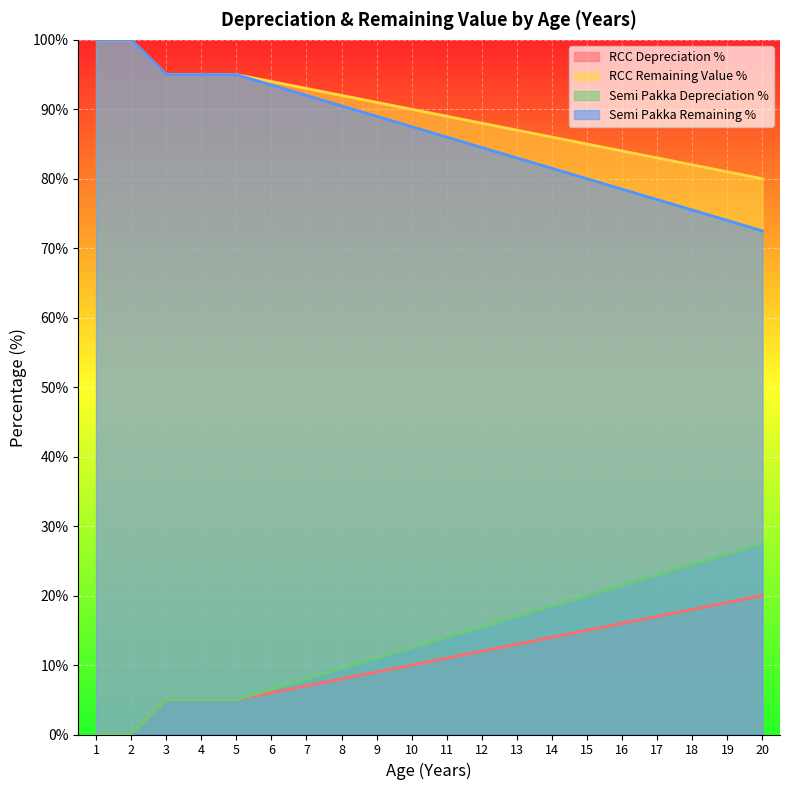

What is the difference between the maximum and minimum values in the RCC Depreciation % series?

20.0